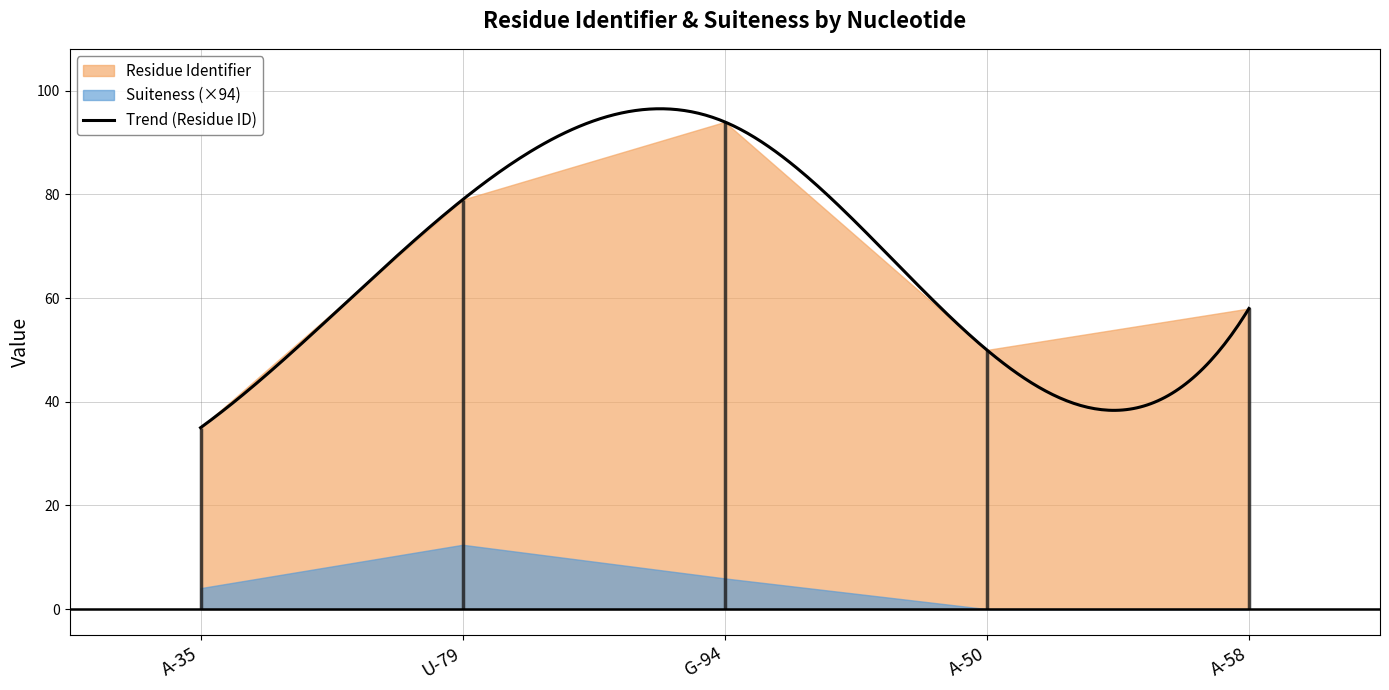

What is the sum of the Suiteness values at G-94 and A-58?

0.1